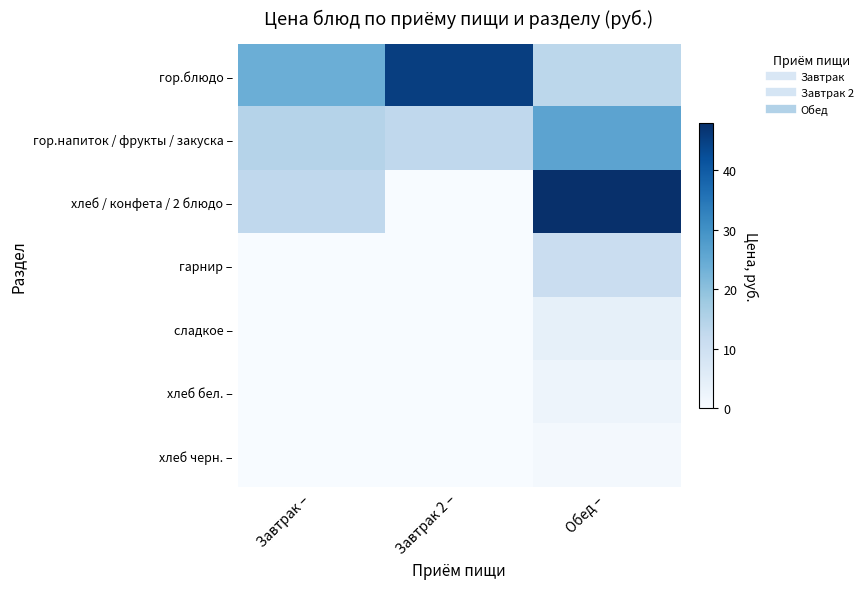

At which category does the chart reach its minimum across all series?

Завтрак 2 –